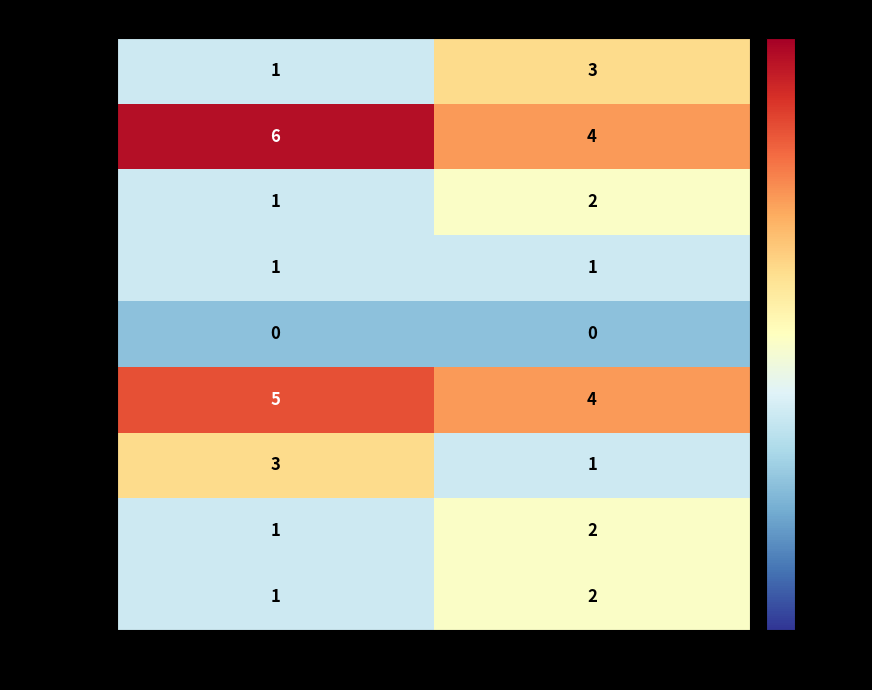

Which category has the lowest value in the 1900-1905 series?

Journal